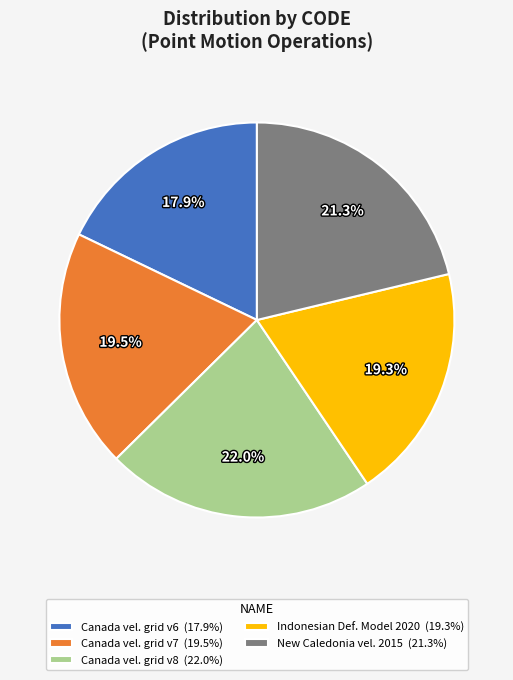

What is the largest slice in the pie chart?

Canada vel. grid v8 (22.0%)